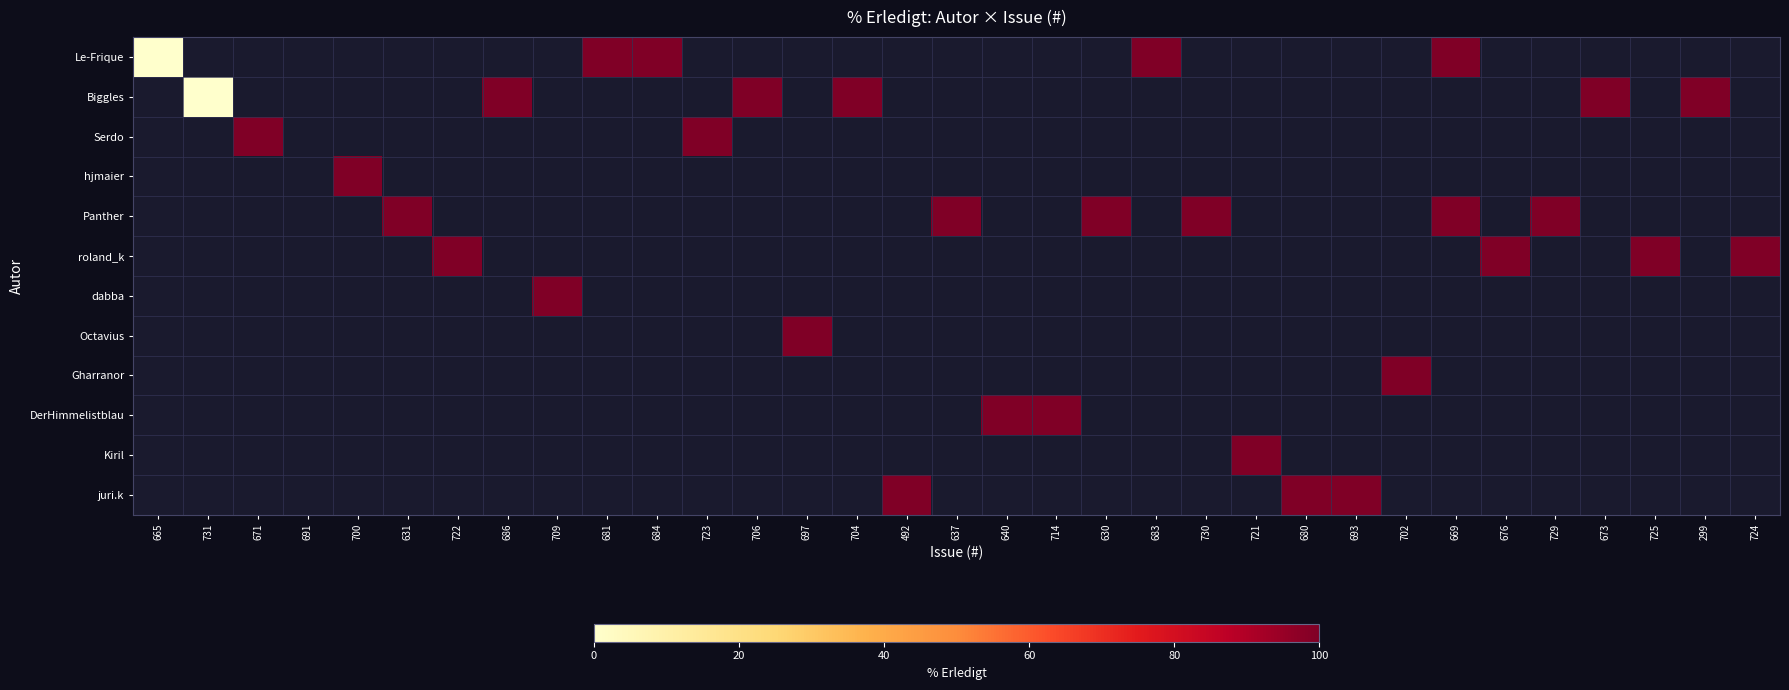

How many series are shown in this chart?

12